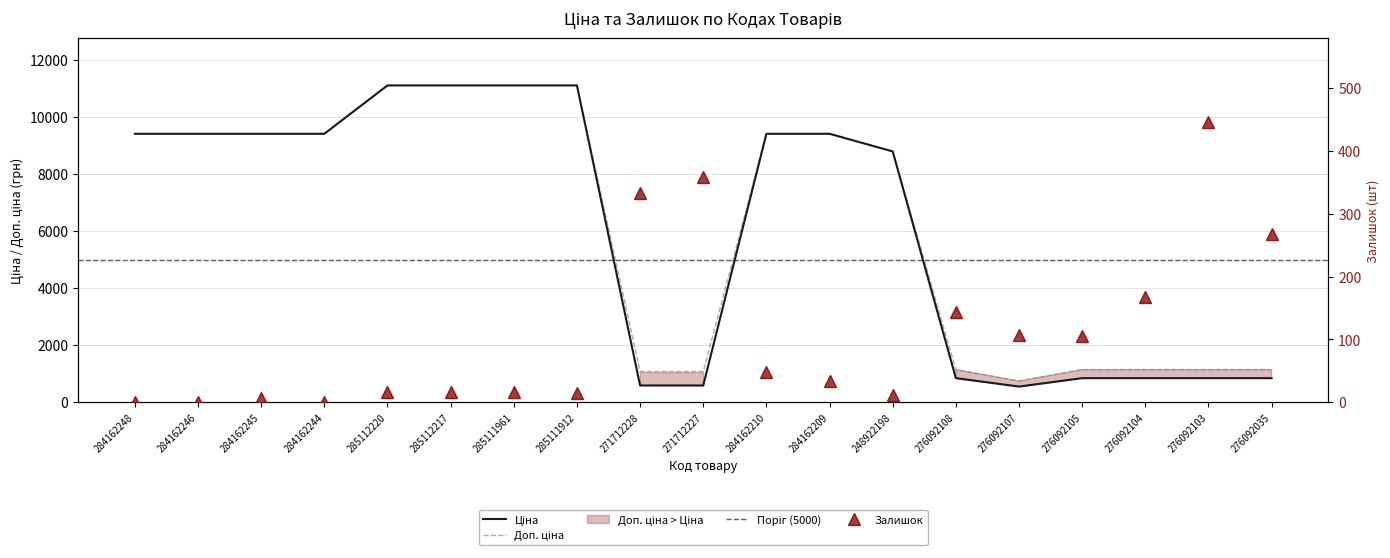

Is the value of Ціна at 284162245 greater than the value of Доп. ціна at 284162245?

No